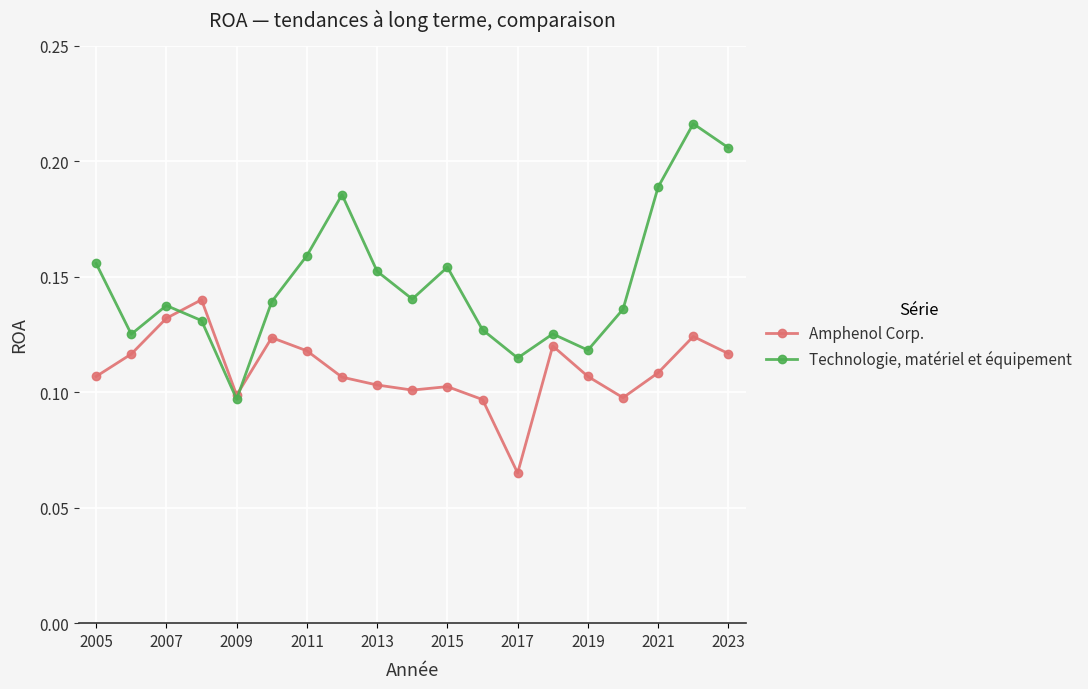

Which series has the largest total across all categories?

Technologie, matériel et équipement